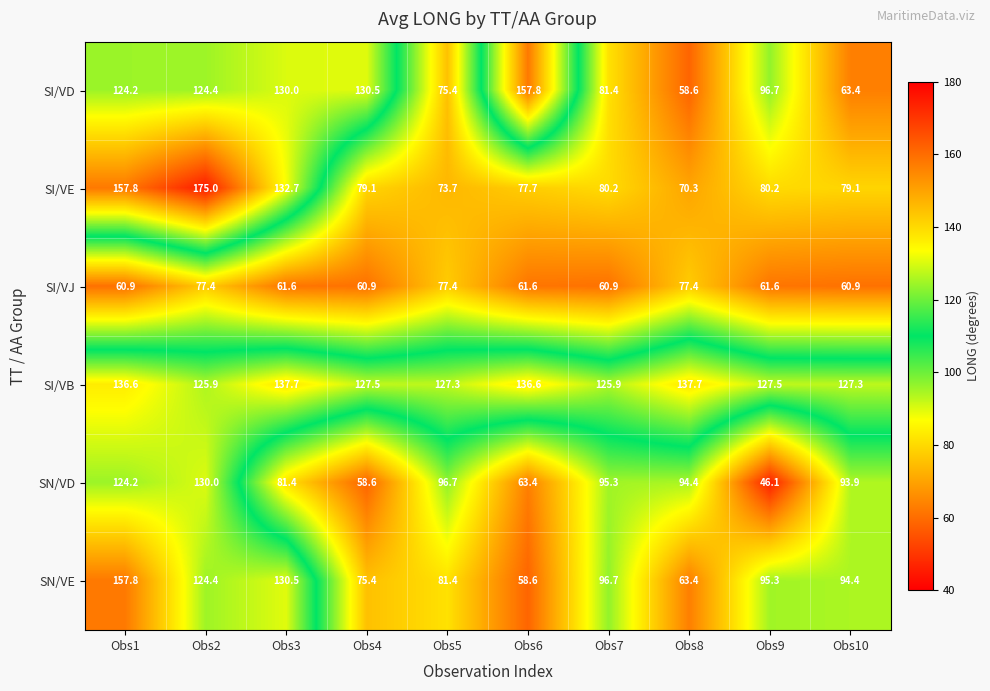

Where does the SI/VB series first go above 127?

Obs1